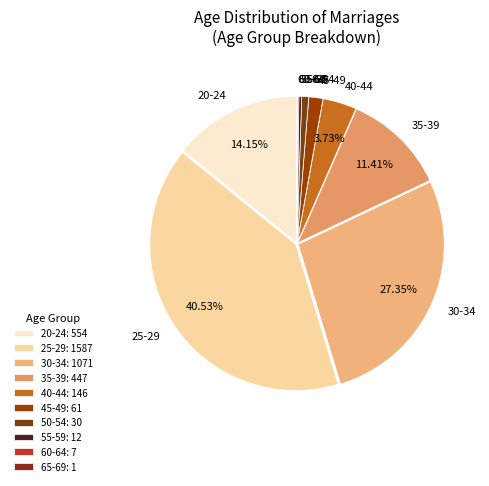

The 25-29 slice represents 41% of the pie. True or false?

True